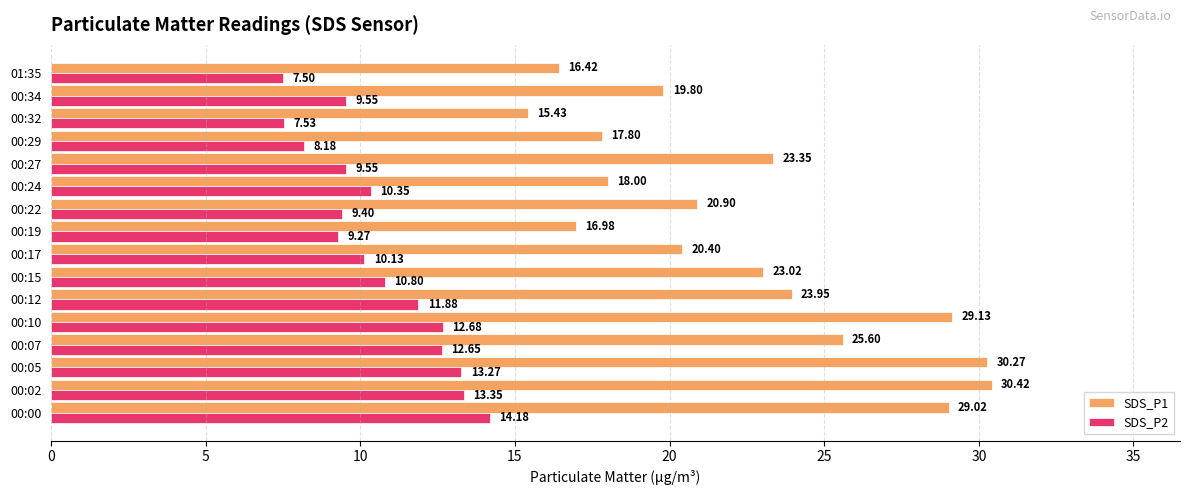

At which label does SDS_P1 reach its minimum?

00:32